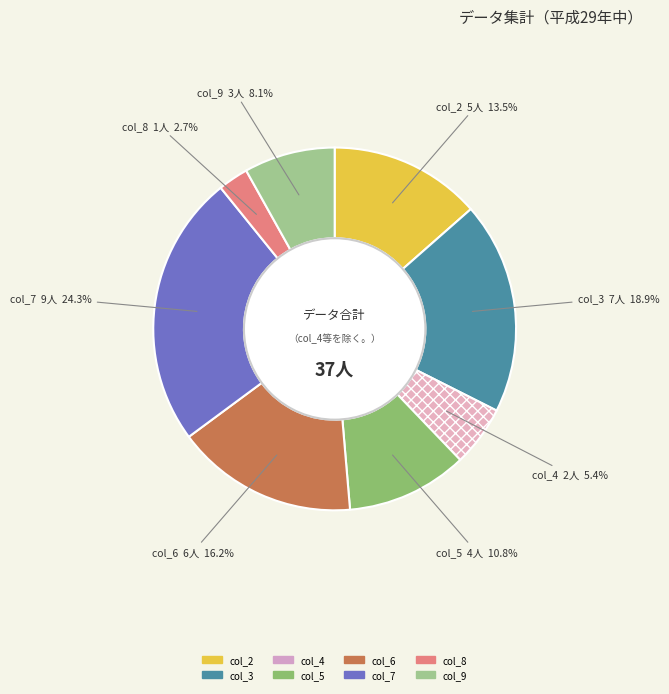

Between col_6 and col_3, which is larger?

col_3